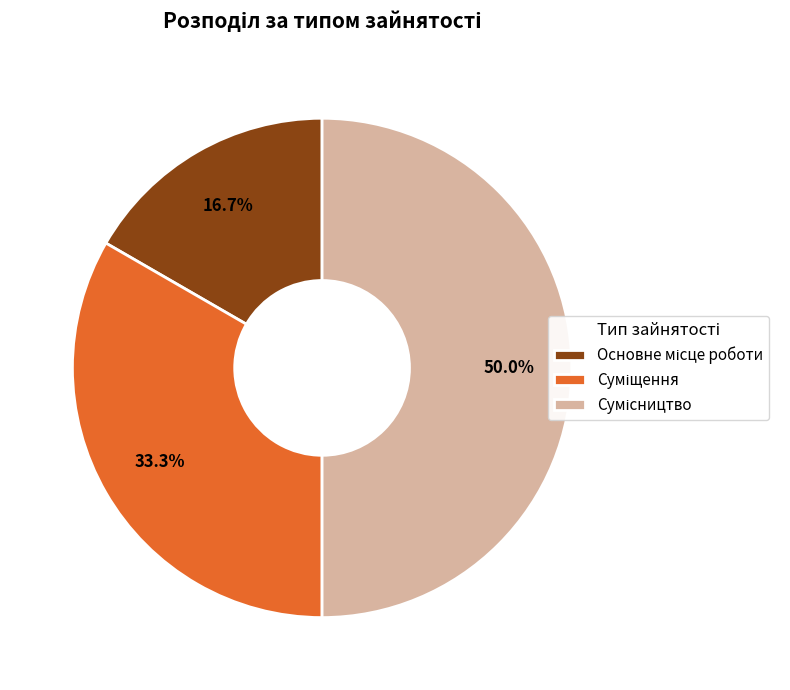

How many segments does this pie chart have?

3